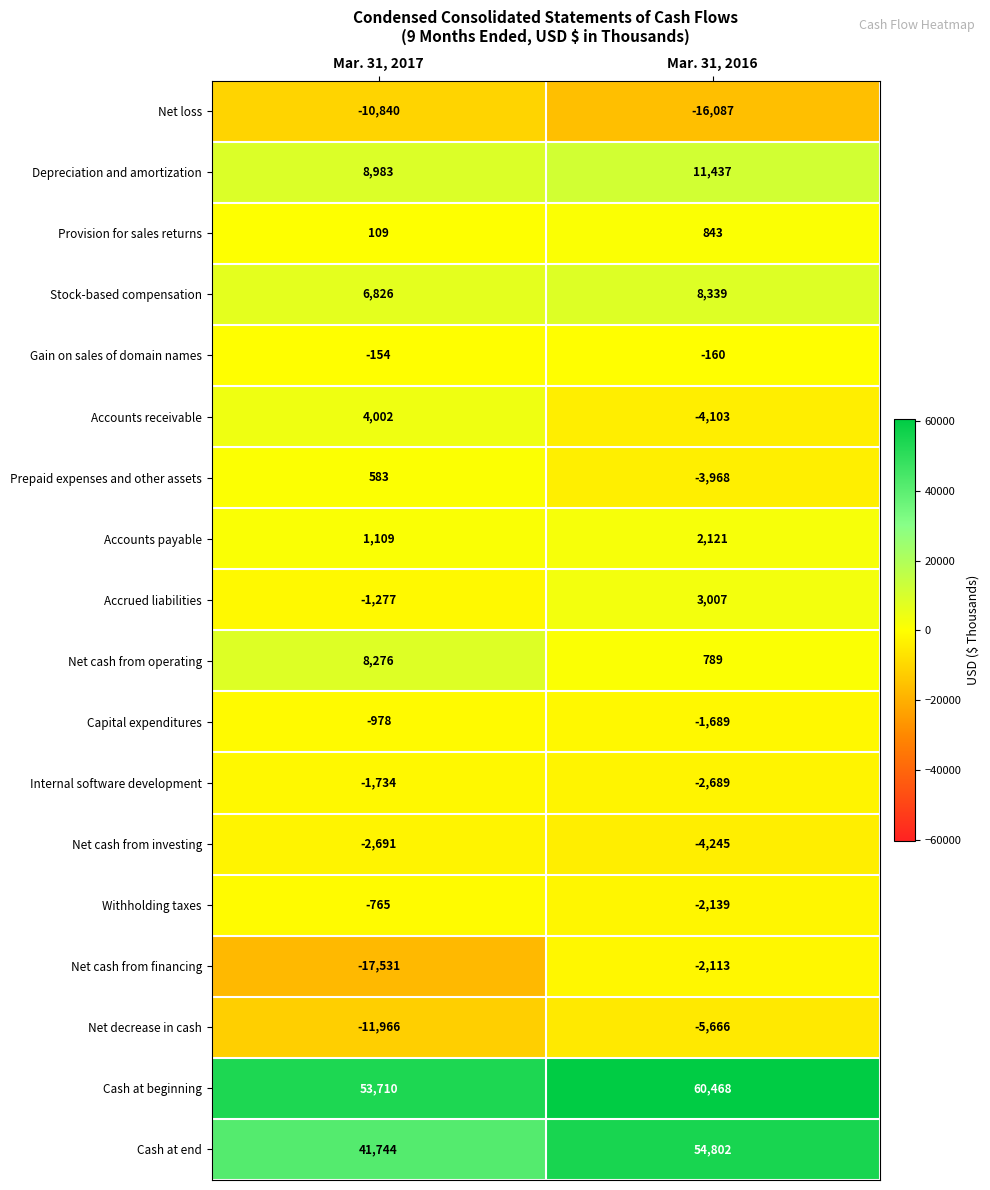

List the series in order of their peak value, lowest first.

Net loss, Net decrease in cash, Net cash from investing, Net cash from financing, Internal software development, Capital expenditures, Withholding taxes, Gain on sales of domain names, Prepaid expenses and other assets, Provision for sales returns, Accounts payable, Accrued liabilities, Accounts receivable, Net cash from operating, Stock-based compensation, Depreciation and amortization, Cash at end, Cash at beginning